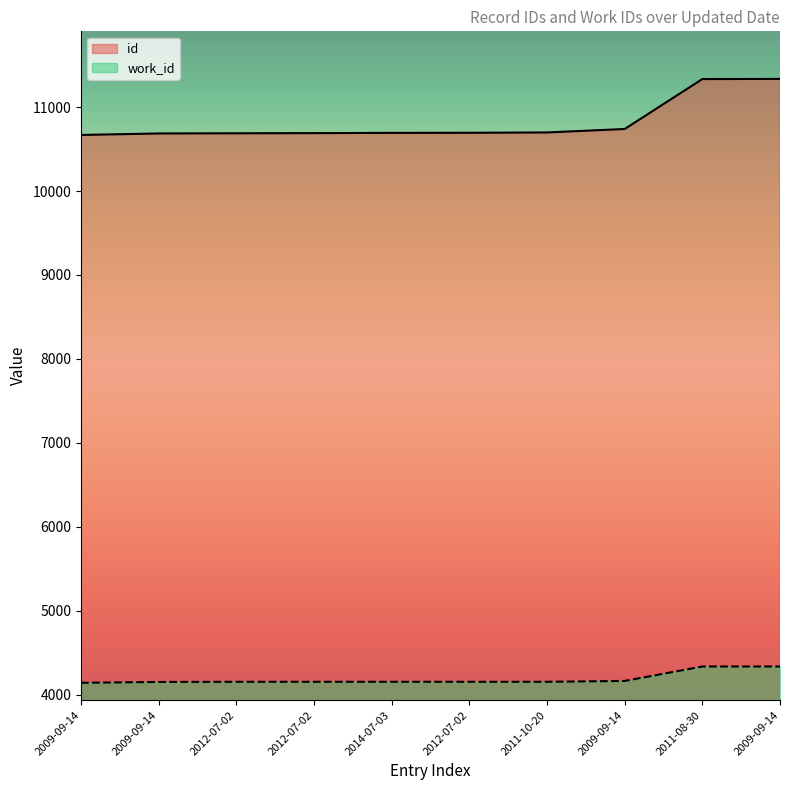

What is the sum of the work_id values at 2012-07-02 and 2009-09-14?

8316